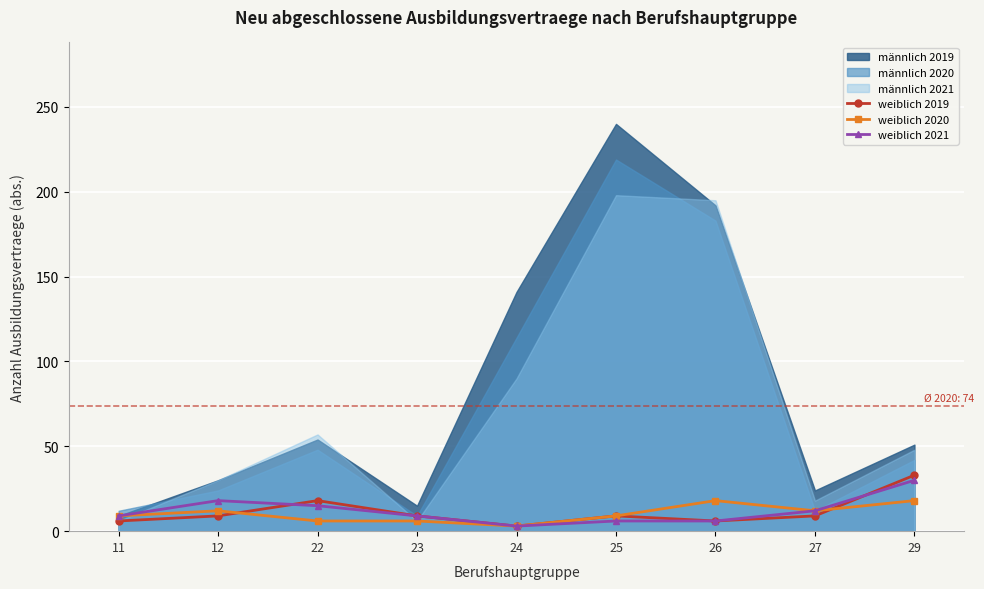

How many interior local peaks does the weiblich 2020 series have?

2